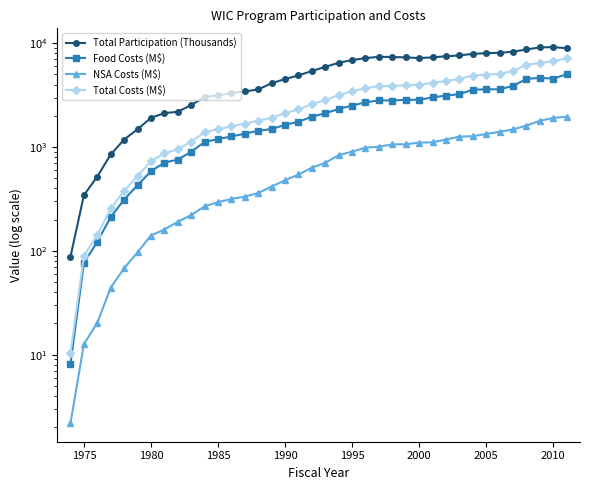

What is the difference between the maximum and minimum values in the NSA Costs (M$) series?

1959.1